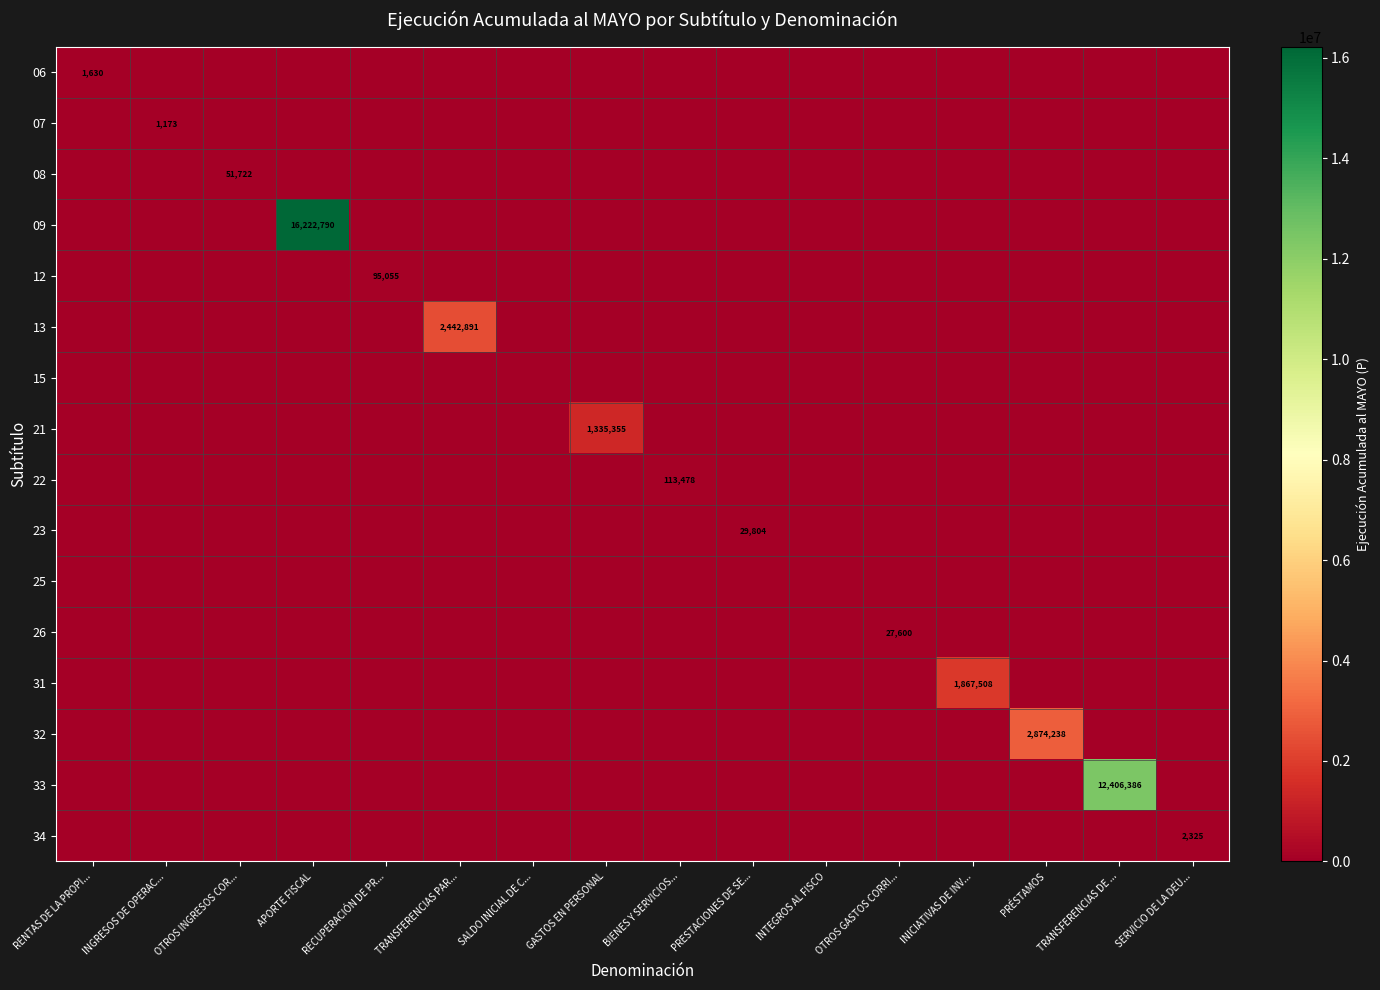

The 15 series shows 0 at RENTAS DE LA PROPI.... True or false?

True